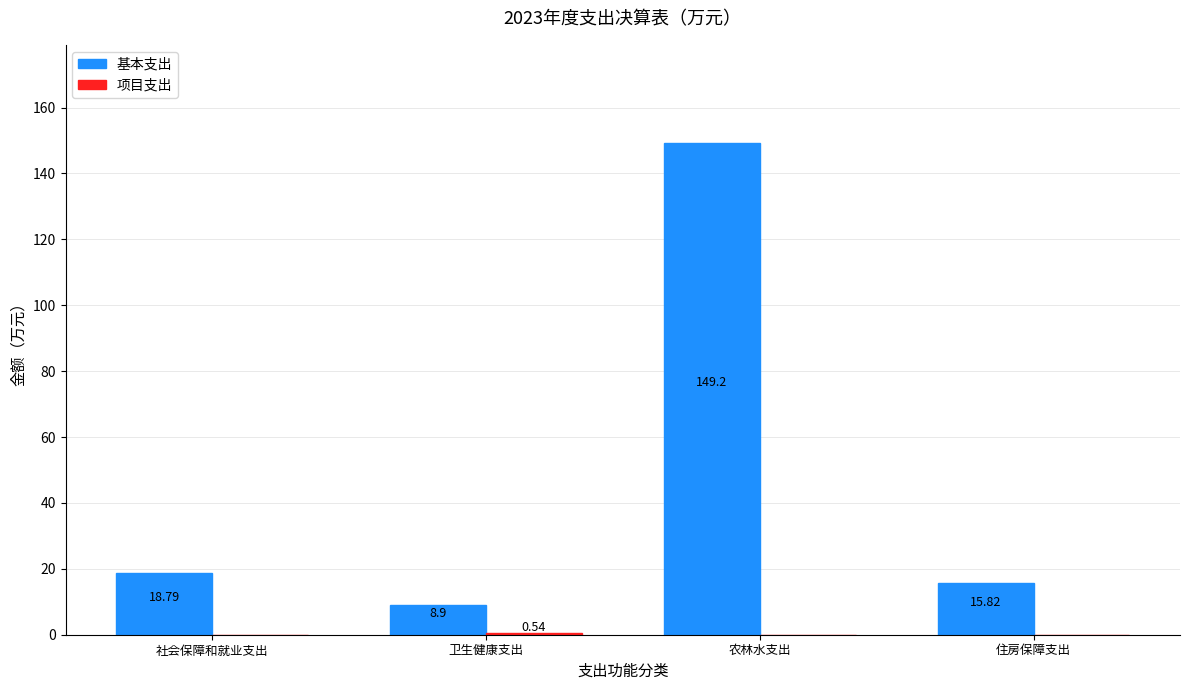

At which label is 基本支出 closest to 79?

社会保障和就业支出